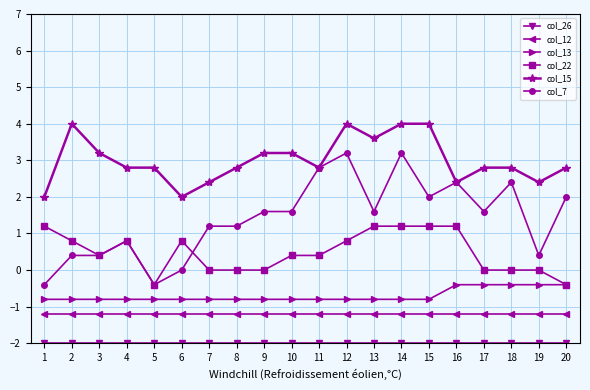

What is the highest value of the col_22 series?

1.2